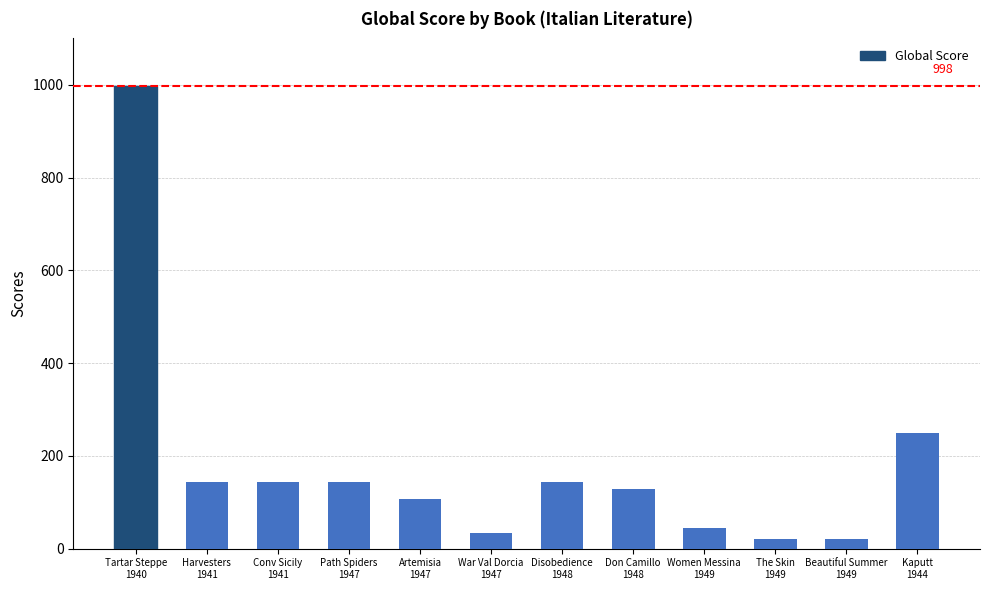

What is the sum of all values?

2180